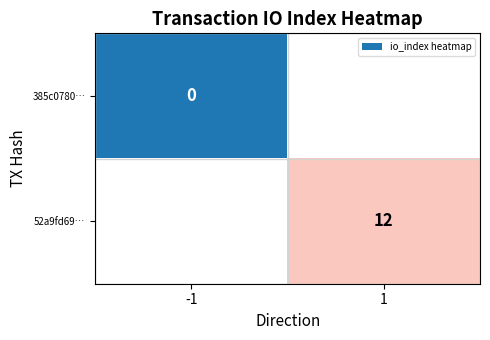

Is the value of 385c0780… at -1 greater than the value of 52a9fd69… at 1?

No